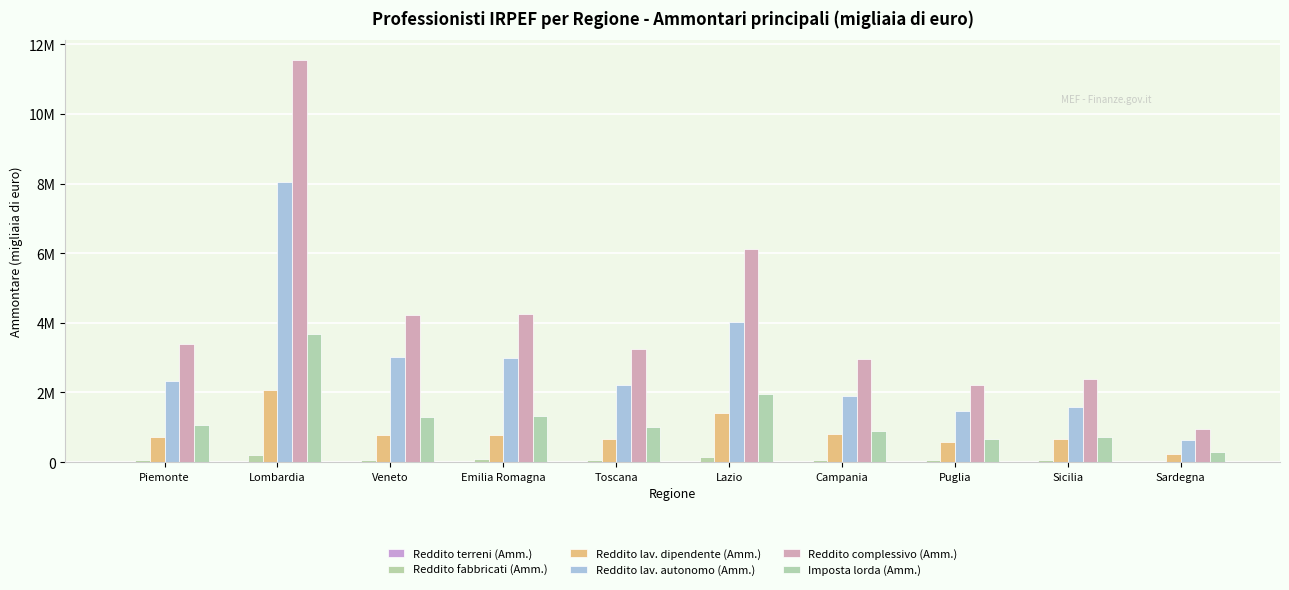

Does the chart contain stacked bars?

No